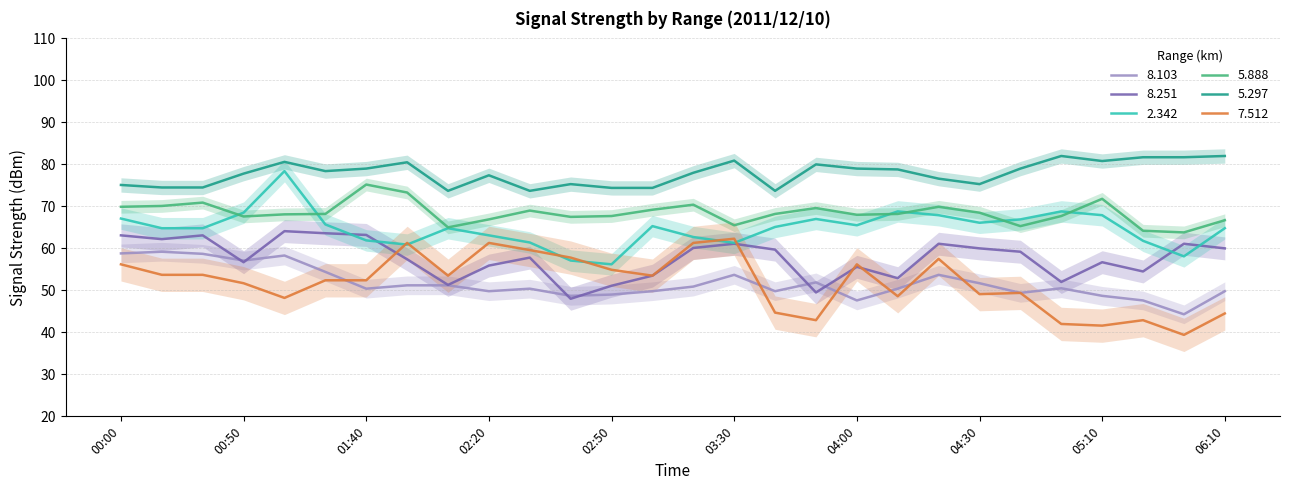

Reading left to right, what are all the values shown in this chart?

  8.103: 00:00=58.8	00:10=59.2	00:40=58.7	00:50=57.1	01:20=58.3	01:30=54.4	01:40=50.4	01:50=51.2	02:10=51.2	02:20=49.8	02:30=50.4	02:40=48.7	02:50=49.0	03:10=49.8	03:20=50.9	03:30=53.7	03:40=49.8	03:50=51.9	04:00=47.6	04:10=50.4	04:20=53.7	04:30=51.7	04:40=49.4	04:50=50.5	05:10=48.7	05:20=47.6	05:30=44.3	06:10=49.8
  8.251: 00:00=63.1	00:10=62.2	00:40=63.1	00:50=56.7	01:20=64.1	01:30=63.6	01:40=63.2	01:50=57.4	02:10=51.3	02:20=55.9	02:30=57.8	02:40=48.0	02:50=51.1	03:10=53.5	03:20=60.1	03:30=61.1	03:40=59.7	03:50=49.5	04:00=55.6	04:10=52.9	04:20=61.1	04:30=60.0	04:40=59.2	04:50=52.0	05:10=56.7	05:20=54.5	05:30=61.1	06:10=60.0
  2.342: 00:00=67.1	00:10=64.8	00:40=64.8	00:50=68.5	01:20=78.4	01:30=65.7	01:40=61.9	01:50=60.9	02:10=64.8	02:20=63.1	02:30=61.4	02:40=57.1	02:50=56.2	03:10=65.3	03:20=62.7	03:30=61.3	03:40=65.1	03:50=67.0	04:00=65.5	04:10=68.8	04:20=67.9	04:30=66.1	04:40=66.9	04:50=68.8	05:10=67.9	05:20=61.8	05:30=58.1	06:10=64.8
  5.888: 00:00=69.9	00:10=70.1	00:40=70.9	00:50=67.6	01:20=68.1	01:30=68.2	01:40=75.2	01:50=73.3	02:10=65.0	02:20=66.9	02:30=69.0	02:40=67.5	02:50=67.7	03:10=69.2	03:20=70.4	03:30=65.5	03:40=68.2	03:50=69.6	04:00=68.0	04:10=68.2	04:20=69.9	04:30=68.5	04:40=65.3	04:50=67.7	05:10=71.8	05:20=64.2	05:30=63.8	06:10=66.7
  5.297: 00:00=75.1	00:10=74.5	00:40=74.5	00:50=77.8	01:20=80.6	01:30=78.4	01:40=79.0	01:50=80.5	02:10=73.7	02:20=77.4	02:30=73.7	02:40=75.3	02:50=74.4	03:10=74.4	03:20=78.0	03:30=80.9	03:40=73.7	03:50=80.0	04:00=79.0	04:10=78.8	04:20=76.6	04:30=75.3	04:40=79.0	04:50=82.0	05:10=80.8	05:20=81.7	05:30=81.7	06:10=82.0
  7.512: 00:00=56.2	00:10=53.7	00:40=53.7	00:50=51.7	01:20=48.2	01:30=52.4	01:40=52.4	01:50=61.3	02:10=53.5	02:20=61.3	02:30=59.6	02:40=57.8	02:50=54.9	03:10=53.5	03:20=61.3	03:30=62.3	03:40=44.7	03:50=42.9	04:00=56.2	04:10=48.6	04:20=57.5	04:30=49.1	04:40=49.4	04:50=42.0	05:10=41.6	05:20=42.9	05:30=39.4	06:10=44.5